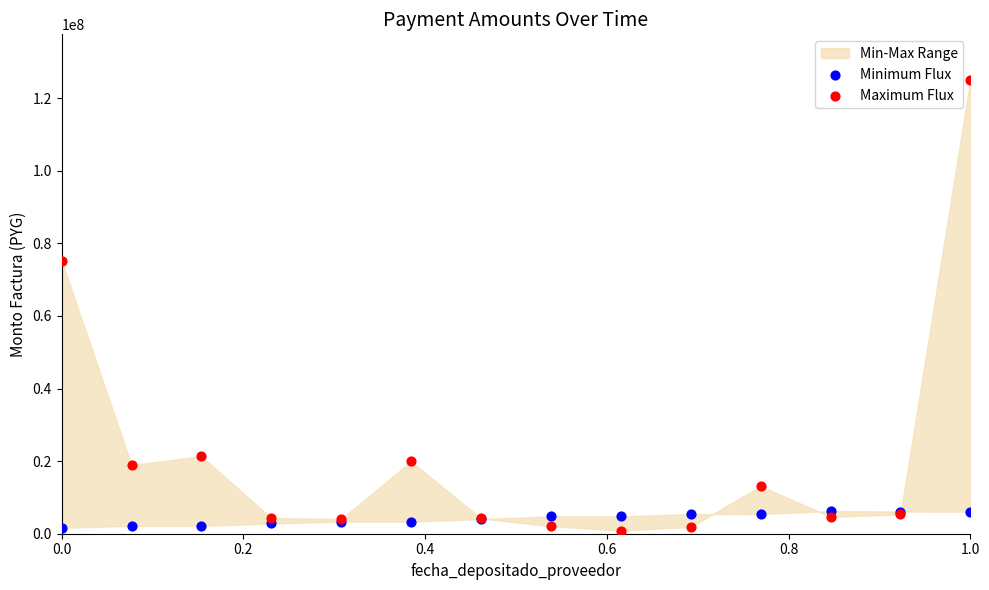

What is the X range (max minus min) for the scatter plot?

1.0